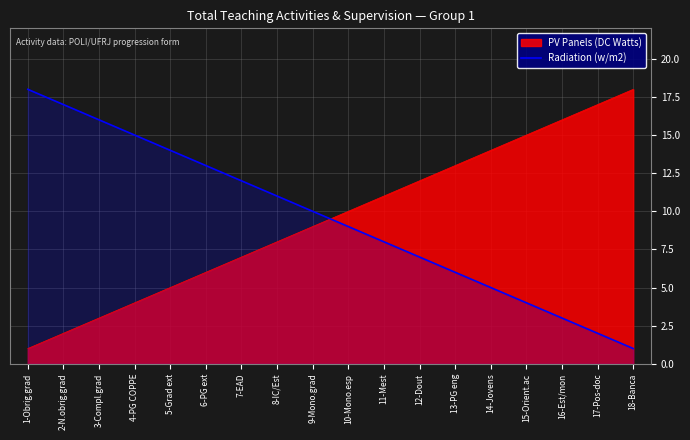

What is the label of the 13th point from the right?

6-PG ext